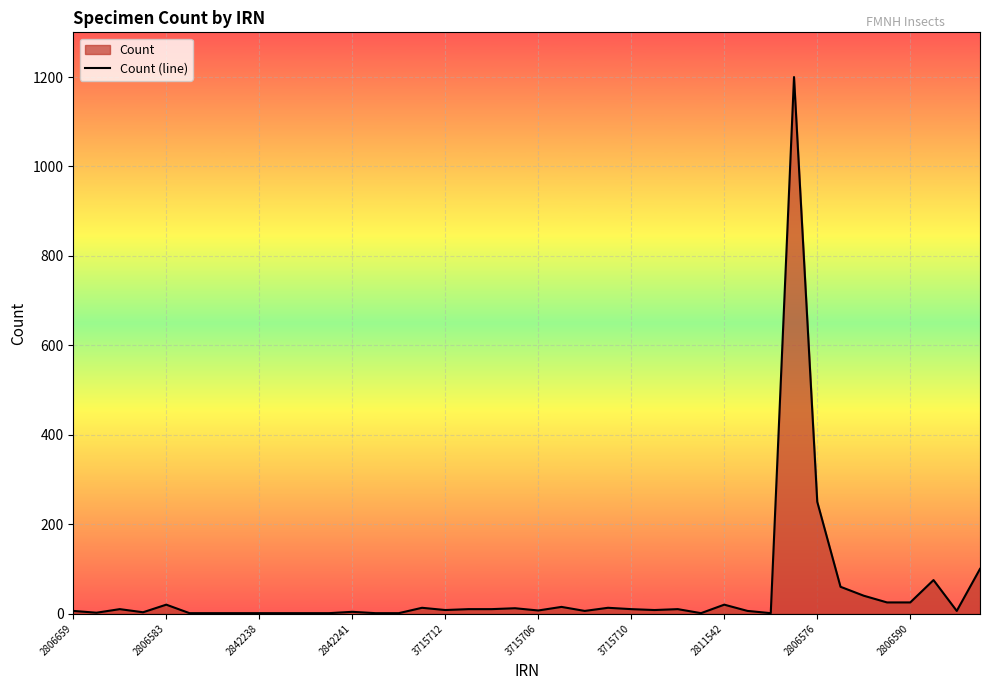

What is the maximum value shown in the chart?

1200